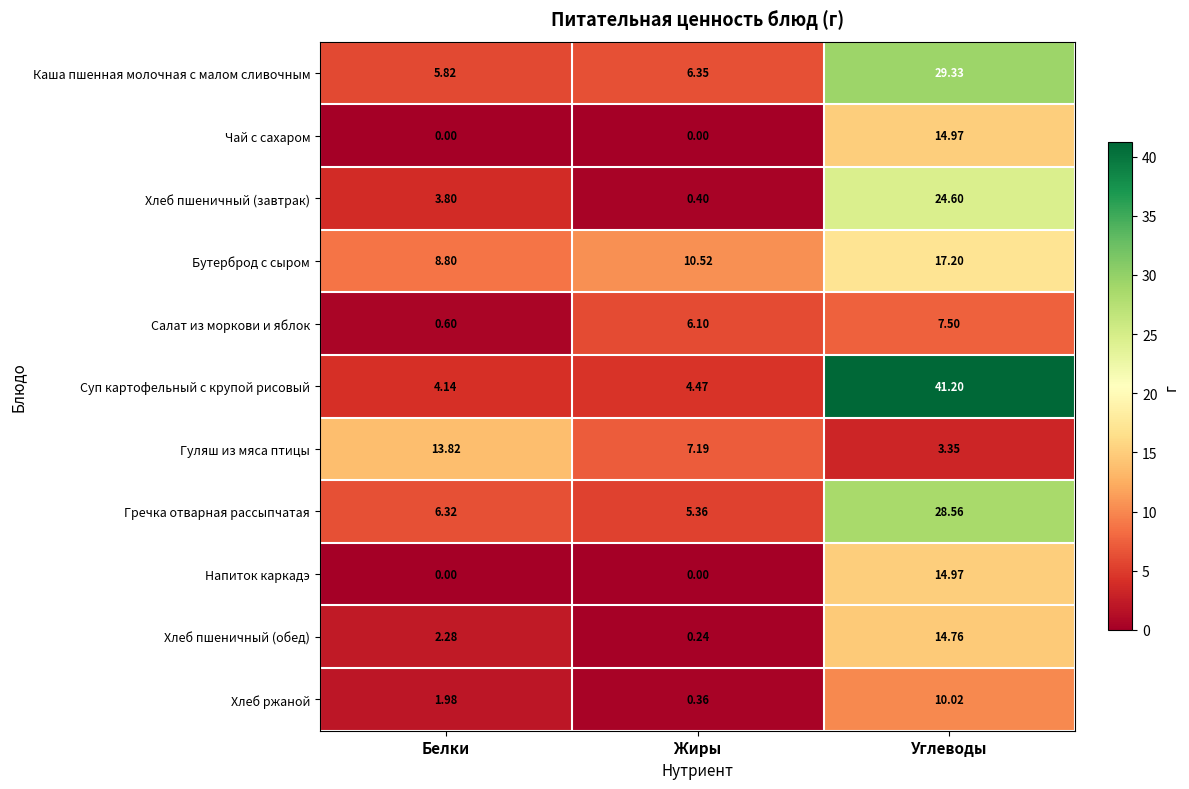

At which category is the sum across all series the highest?

Углеводы